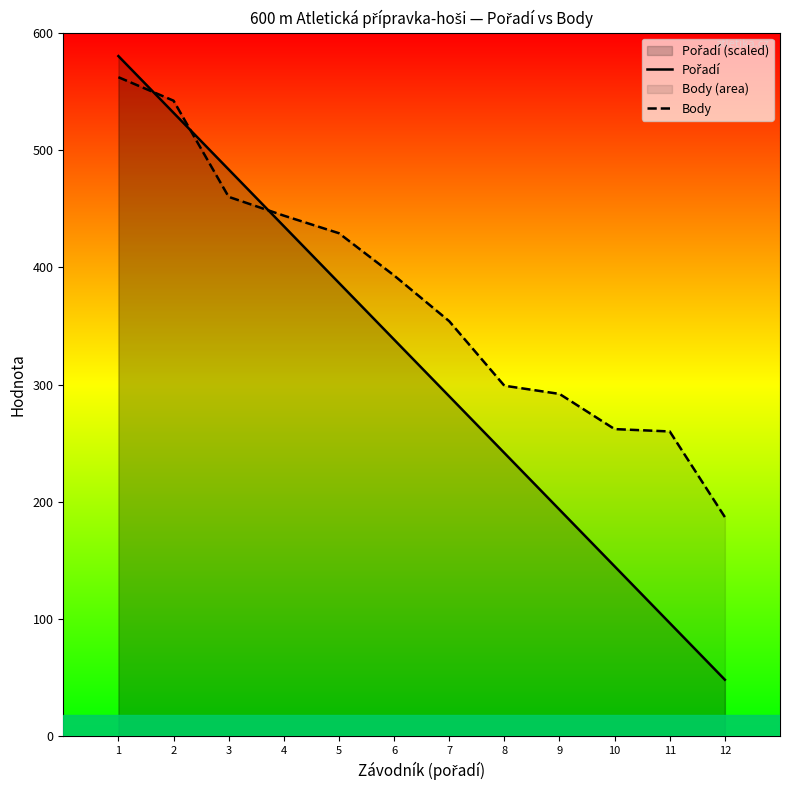

True or false: Body has more than 1 interior local peaks.

False